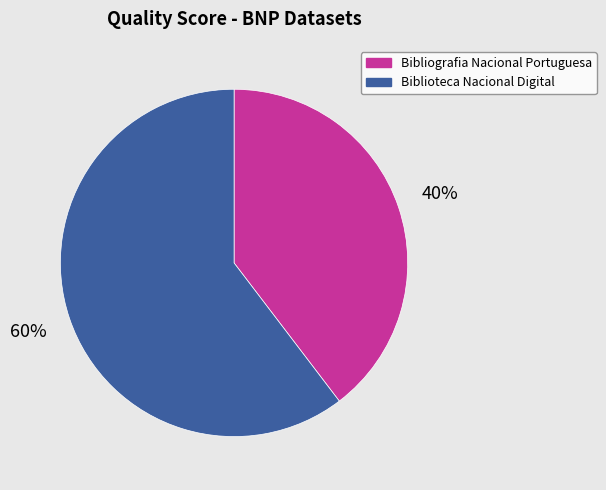

What percentage is the Biblioteca Nacional Digital slice, to the nearest percent?

60%